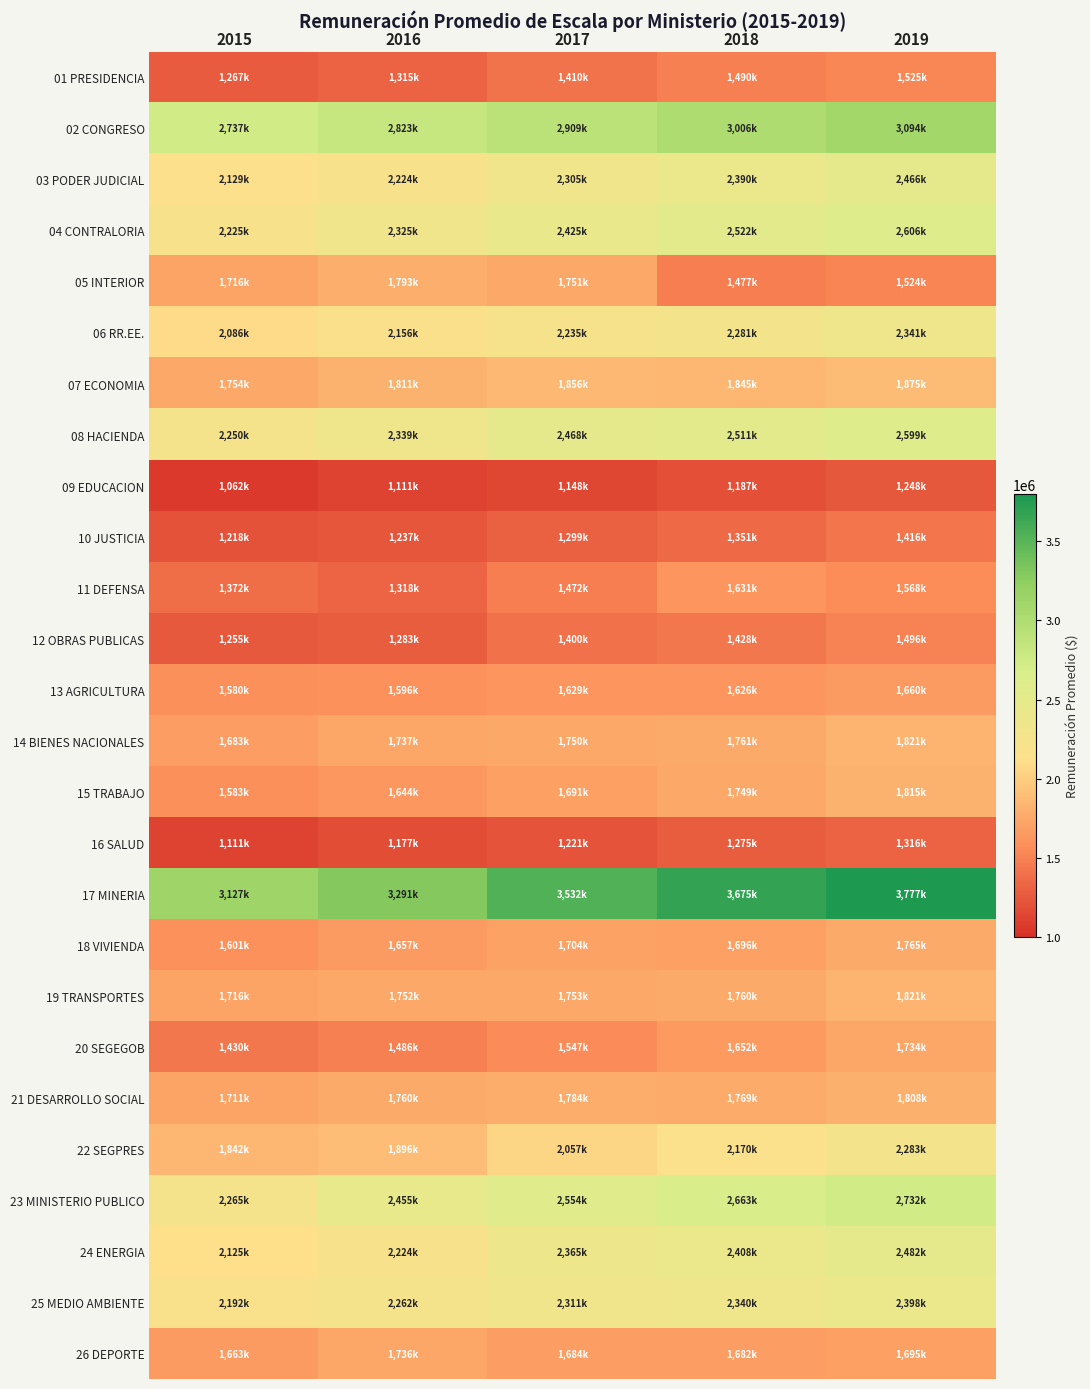

Between 2016 and 2018, which series saw the biggest shift?

17 MINERIA